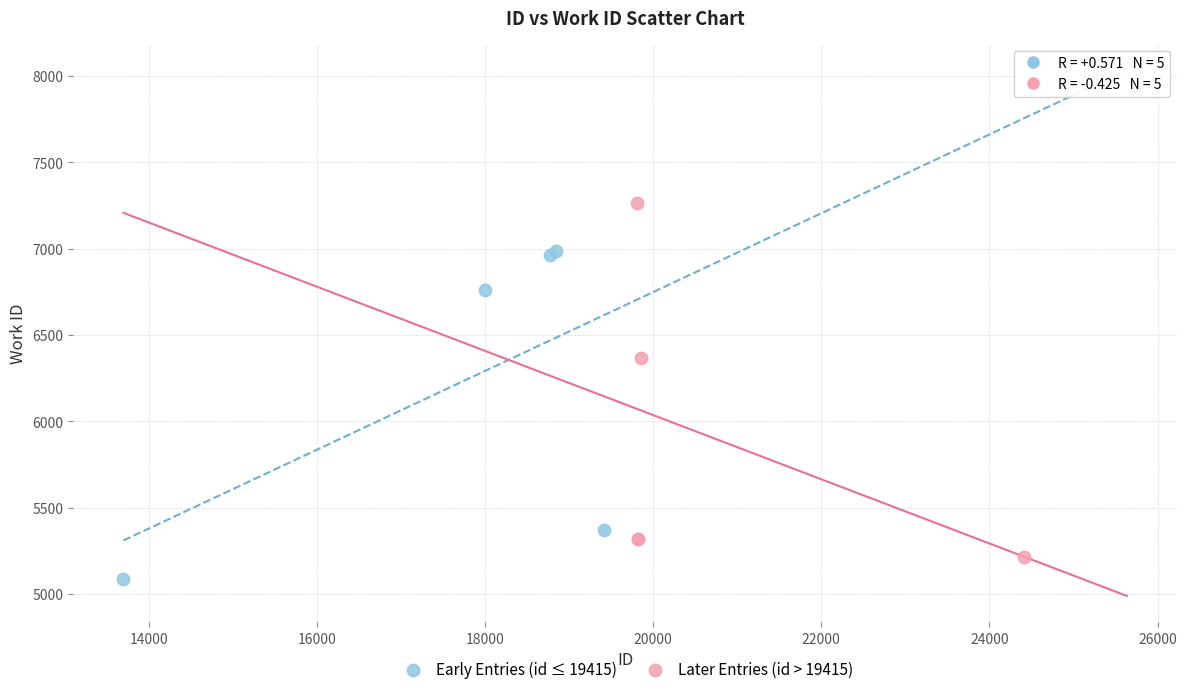

Which series has the largest Y range (max minus min)?

Later Entries (id > 19415)